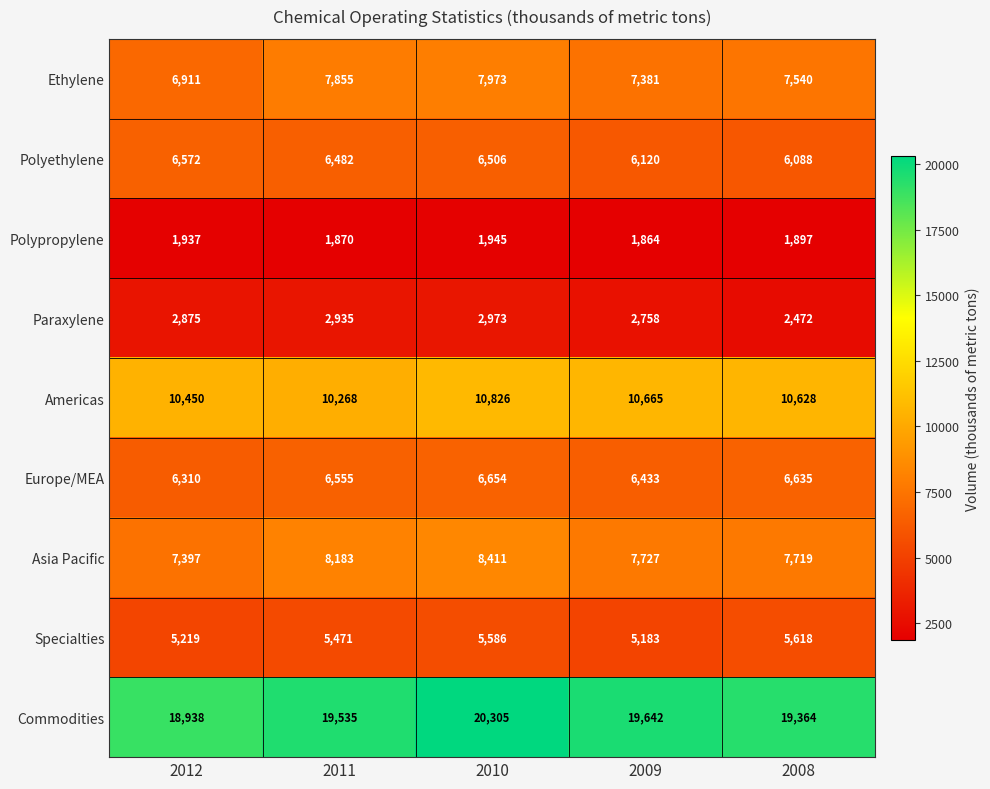

The Commodities series shows 34548 at 2010. True or false?

False